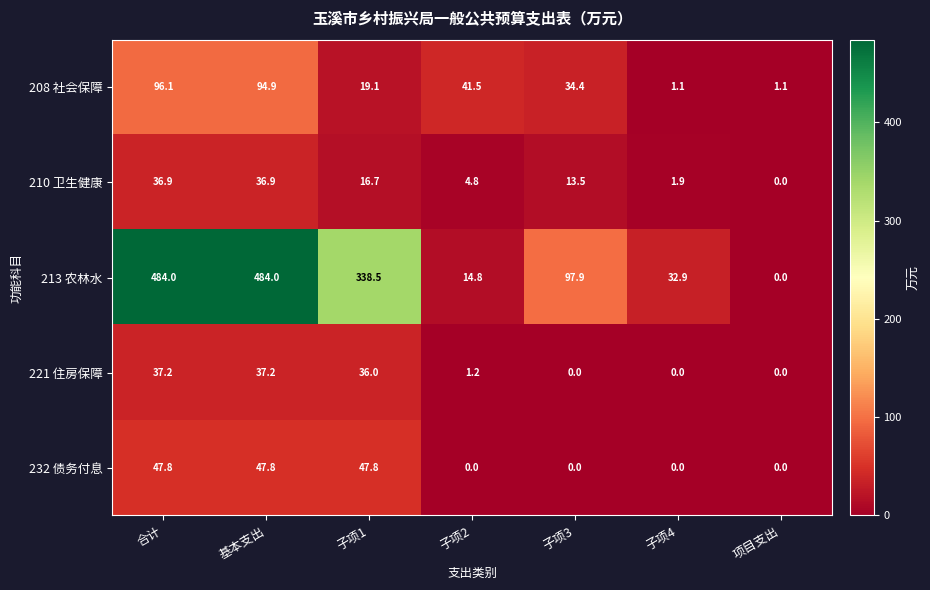

At 子项1, list the series in order from largest to smallest.

213 农林水, 232 债务付息, 221 住房保障, 208 社会保障, 210 卫生健康